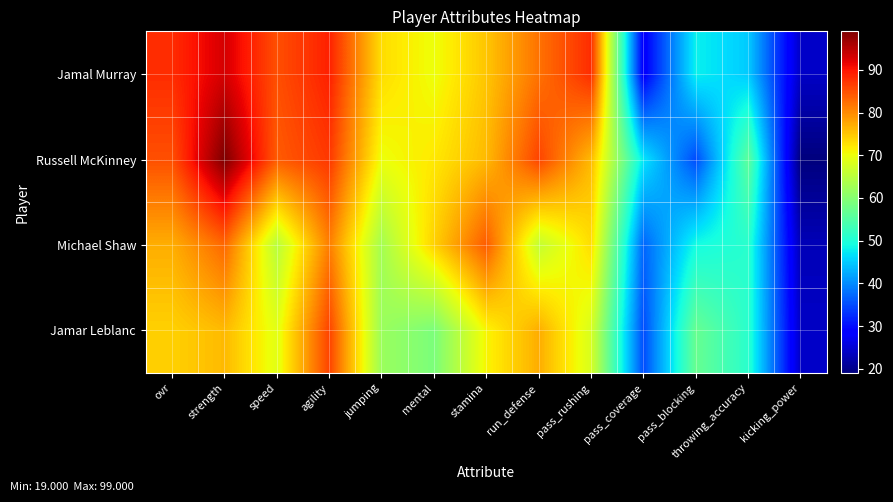

How many categories are shown in the chart?

13